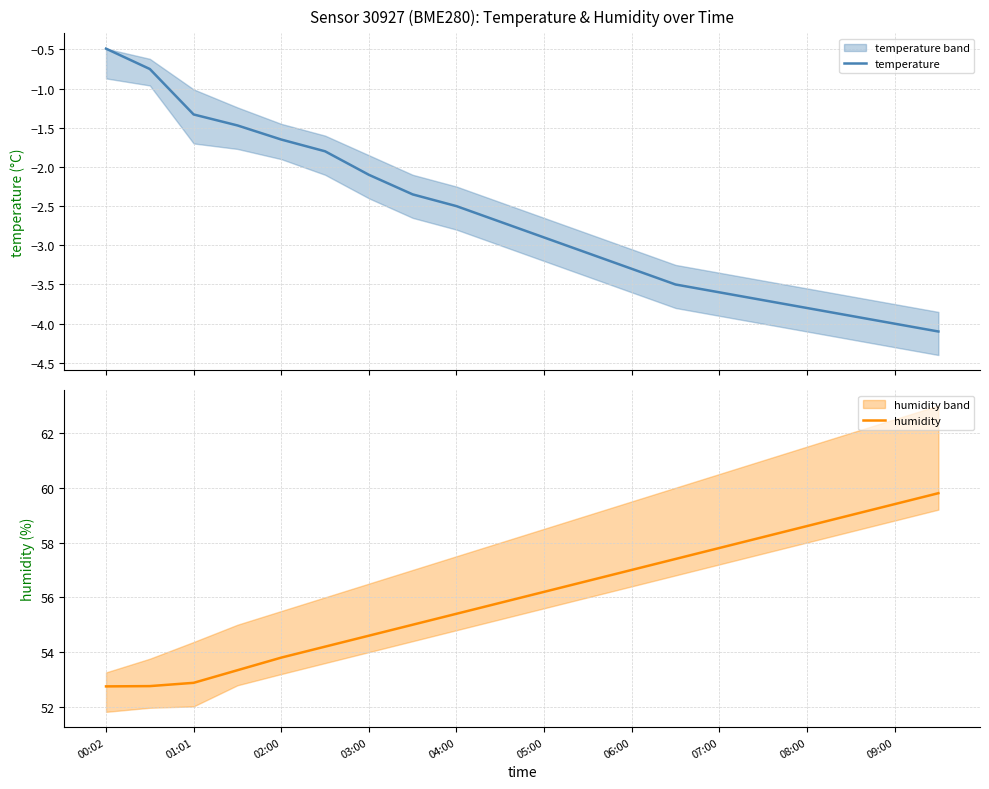

True or false: temperature and humidity intersect in this chart.

False